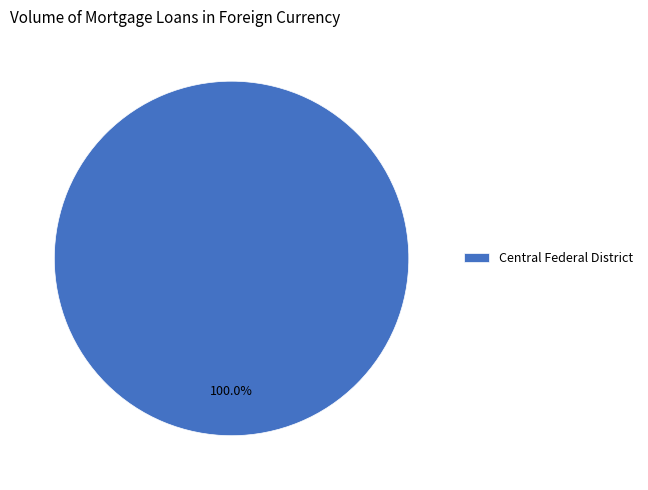

Which slice represents more than half of the pie?

Central Federal District